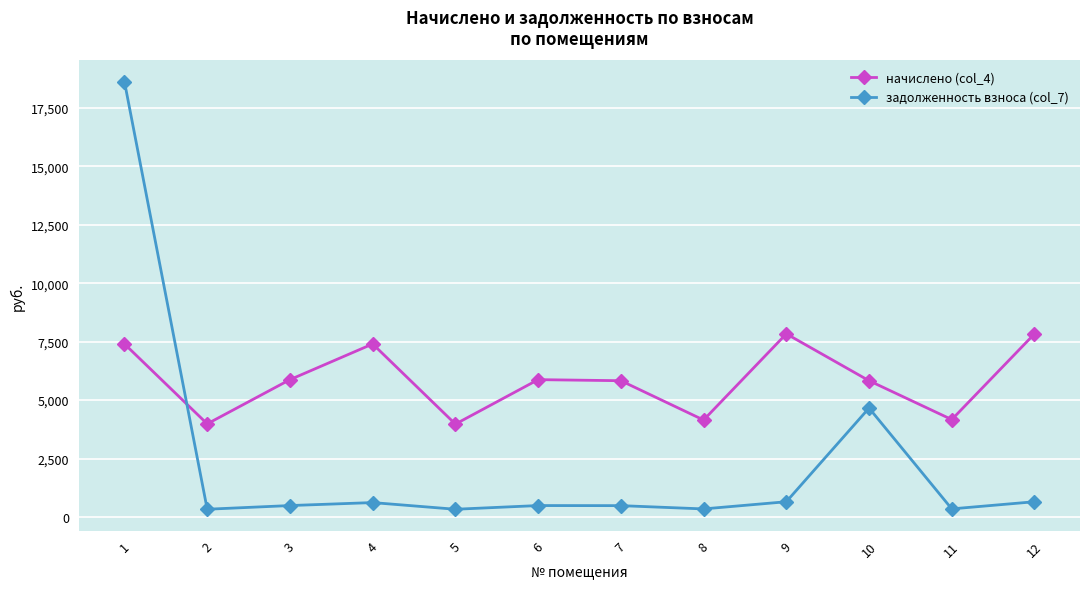

Between 7 and 9, which series saw the biggest shift?

начислено (col_4)